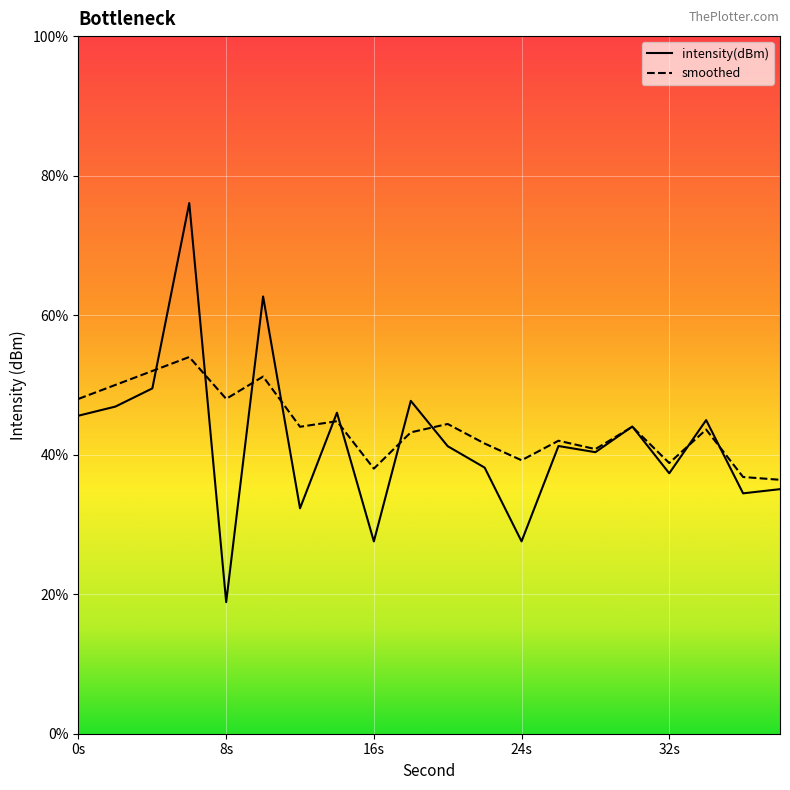

True or false: intensity(dBm) and smoothed cross at least once.

True